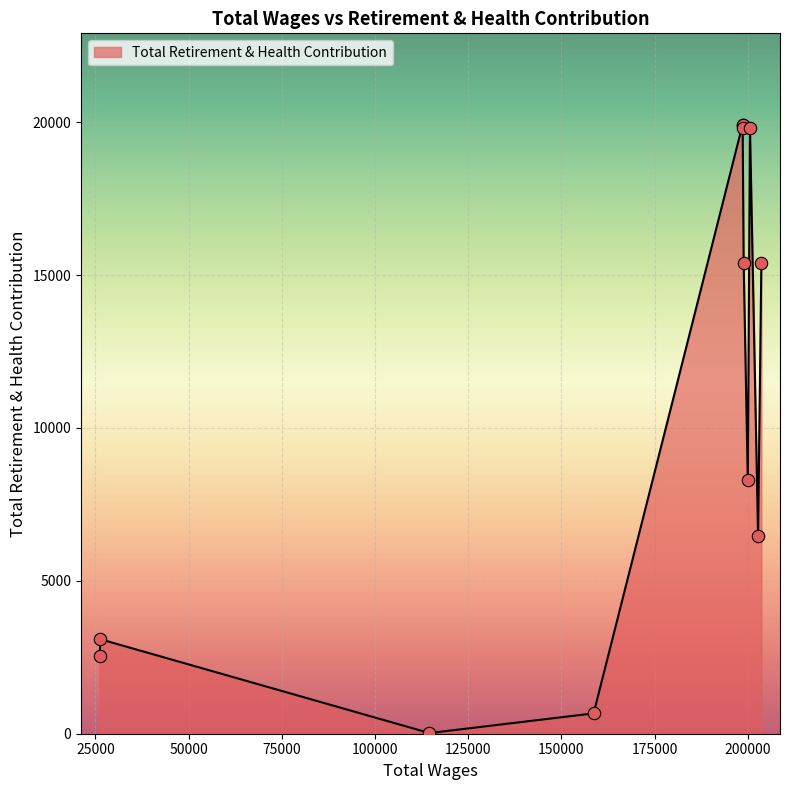

What is the change in value from 202729.0 to 26160.0?

-3940